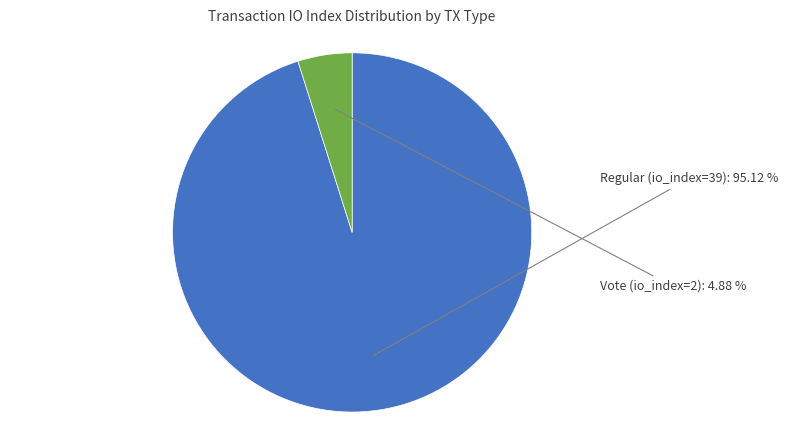

Is there a majority slice in this chart?

Yes